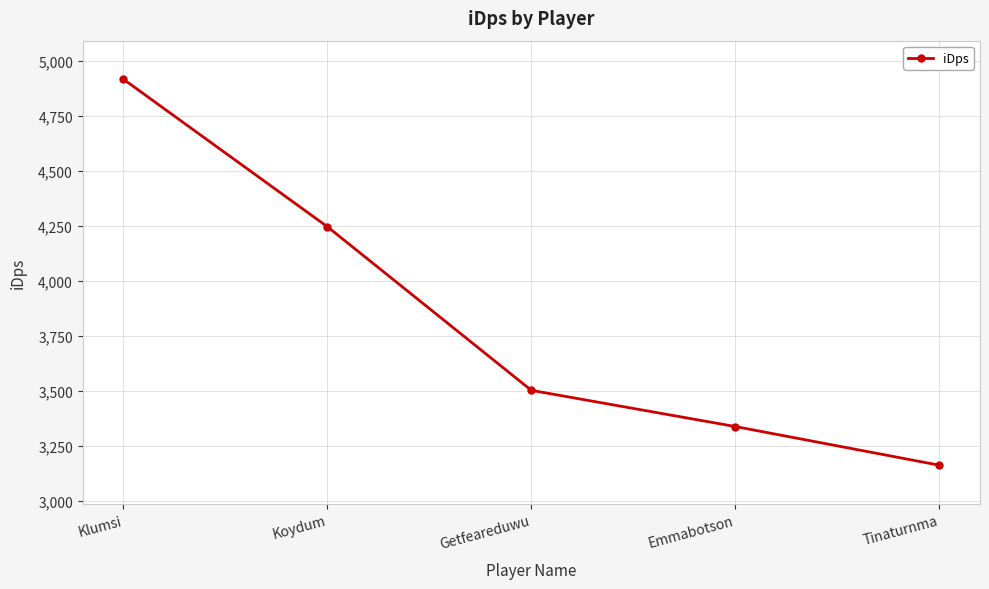

What is the label of the 2nd point from the left?

Koydum